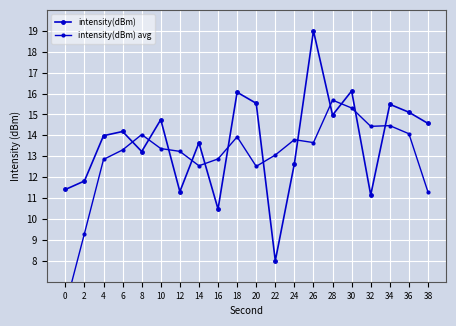

At 34, list the series in order from smallest to largest.

intensity(dBm) avg, intensity(dBm)